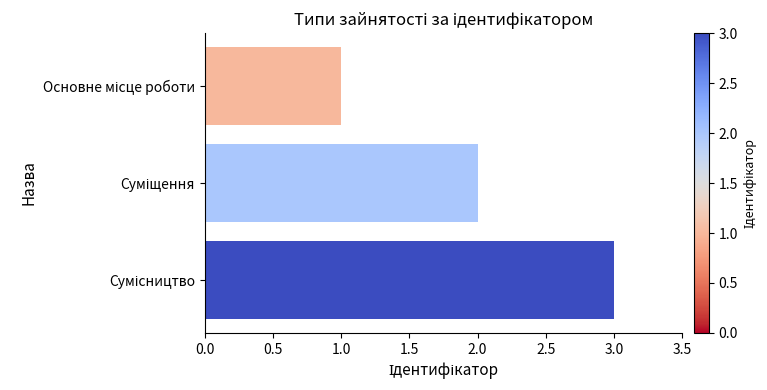

What is the greatest value displayed?

3